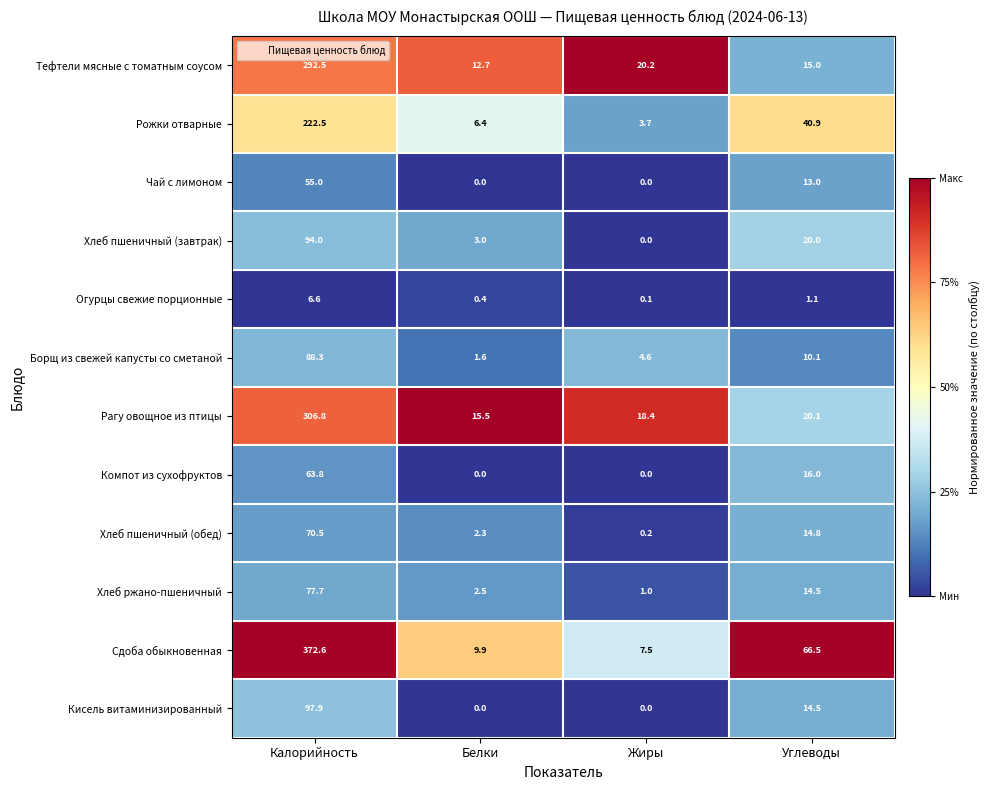

How many series are shown in this chart?

12